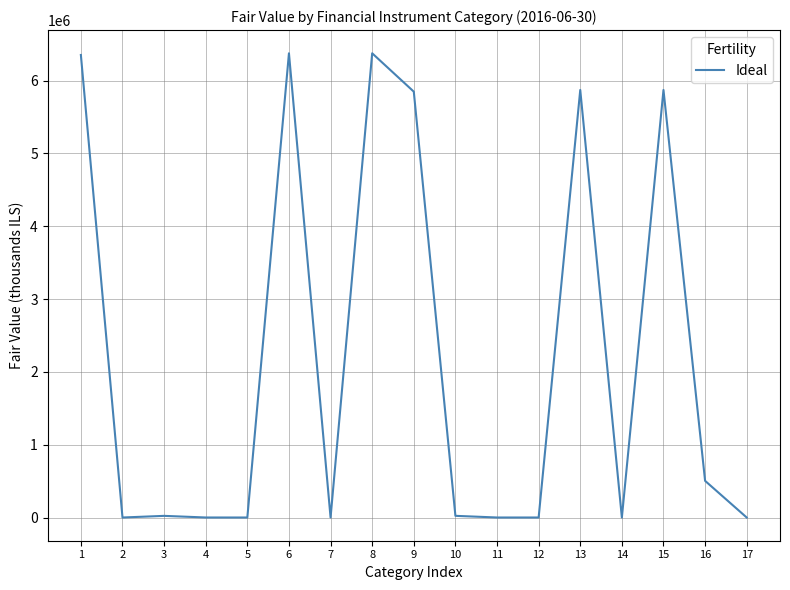

Is it true that the value at 13 is 5872400?

True